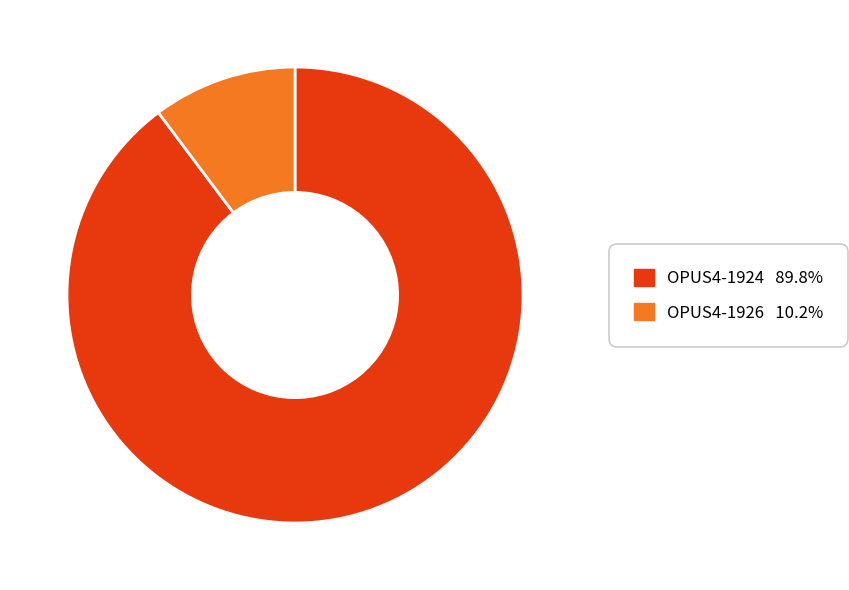

The OPUS4-1926 slice represents 10% of the pie. True or false?

True